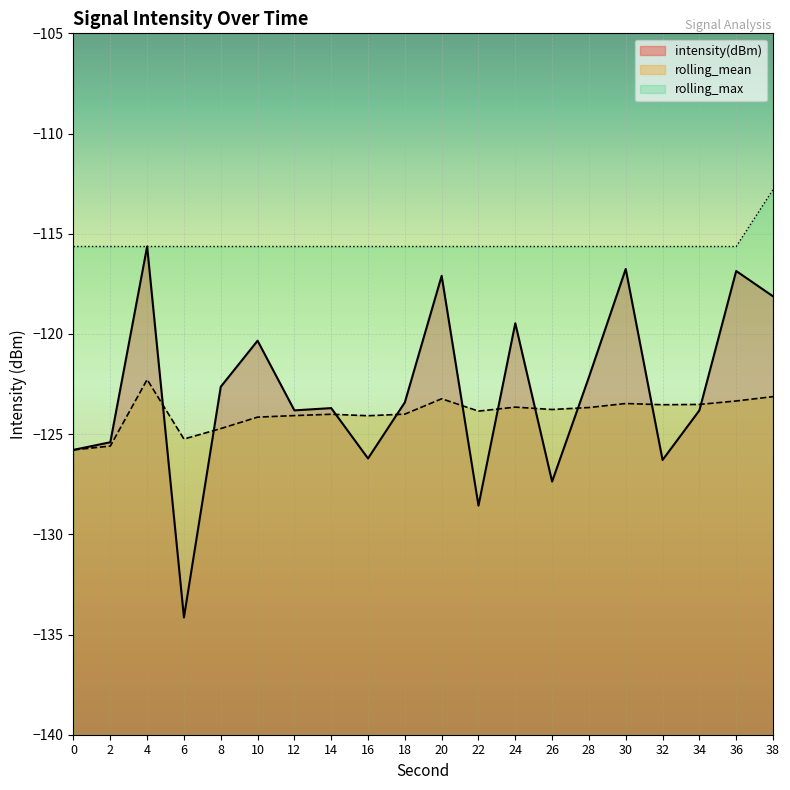

What is the maximum value shown in the chart?

-112.8